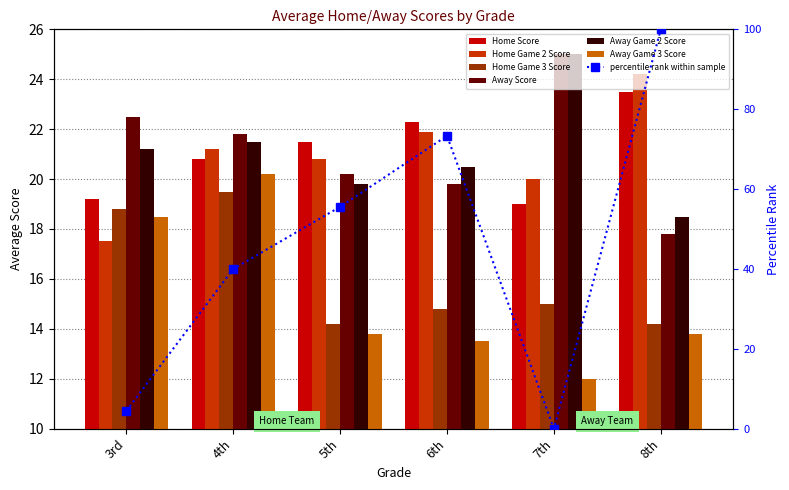

What is the sum of all Away Game 2 Score values?

126.5